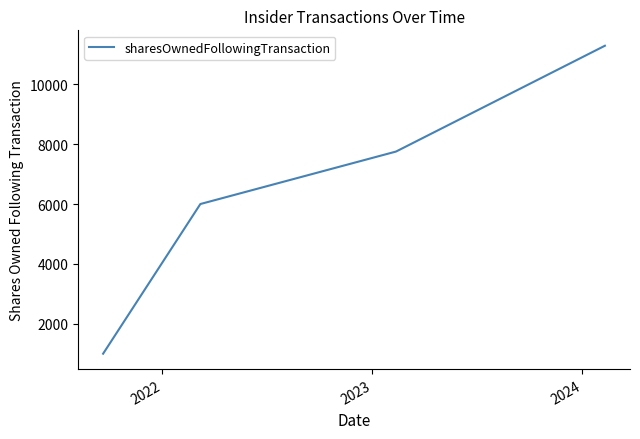

True or false: there are more than 1 points higher than both neighbors.

False